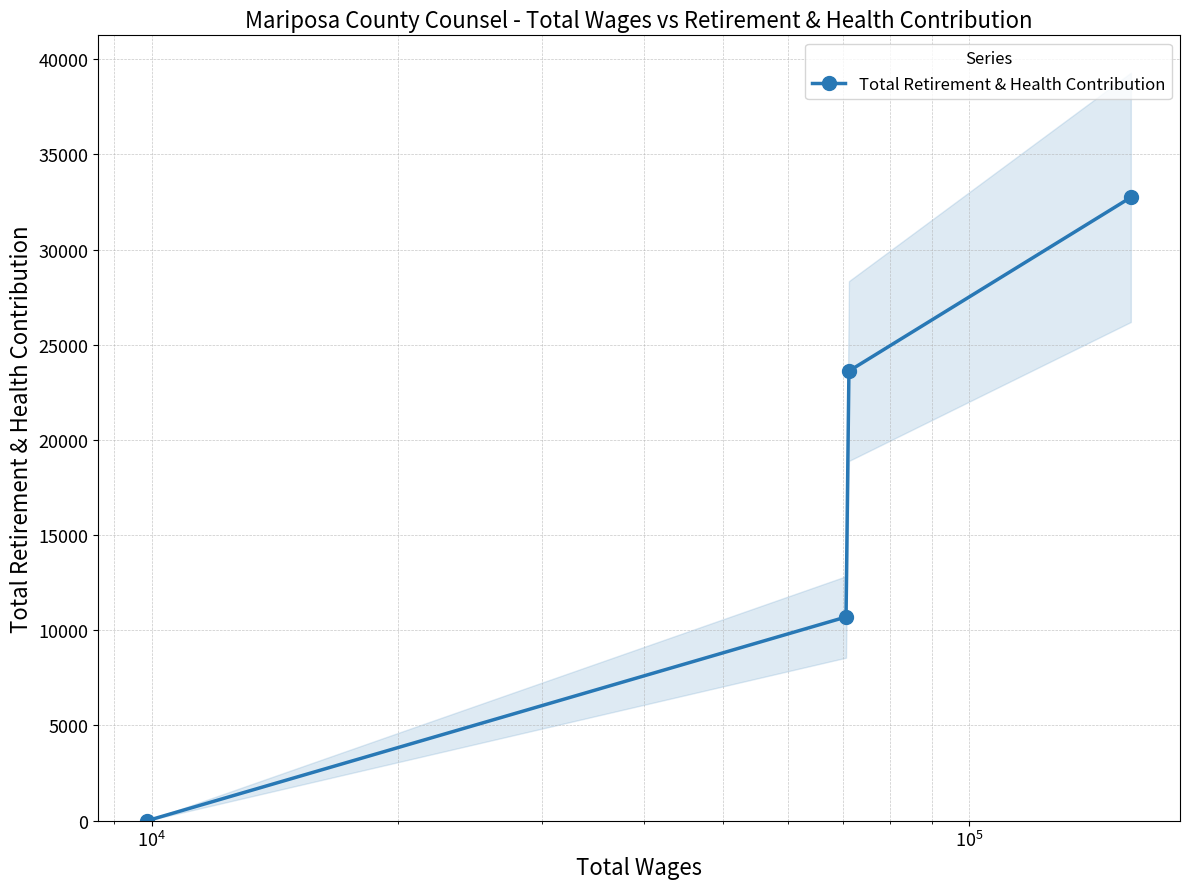

What is the maximum value for Total Retirement & Health Contribution?

32740